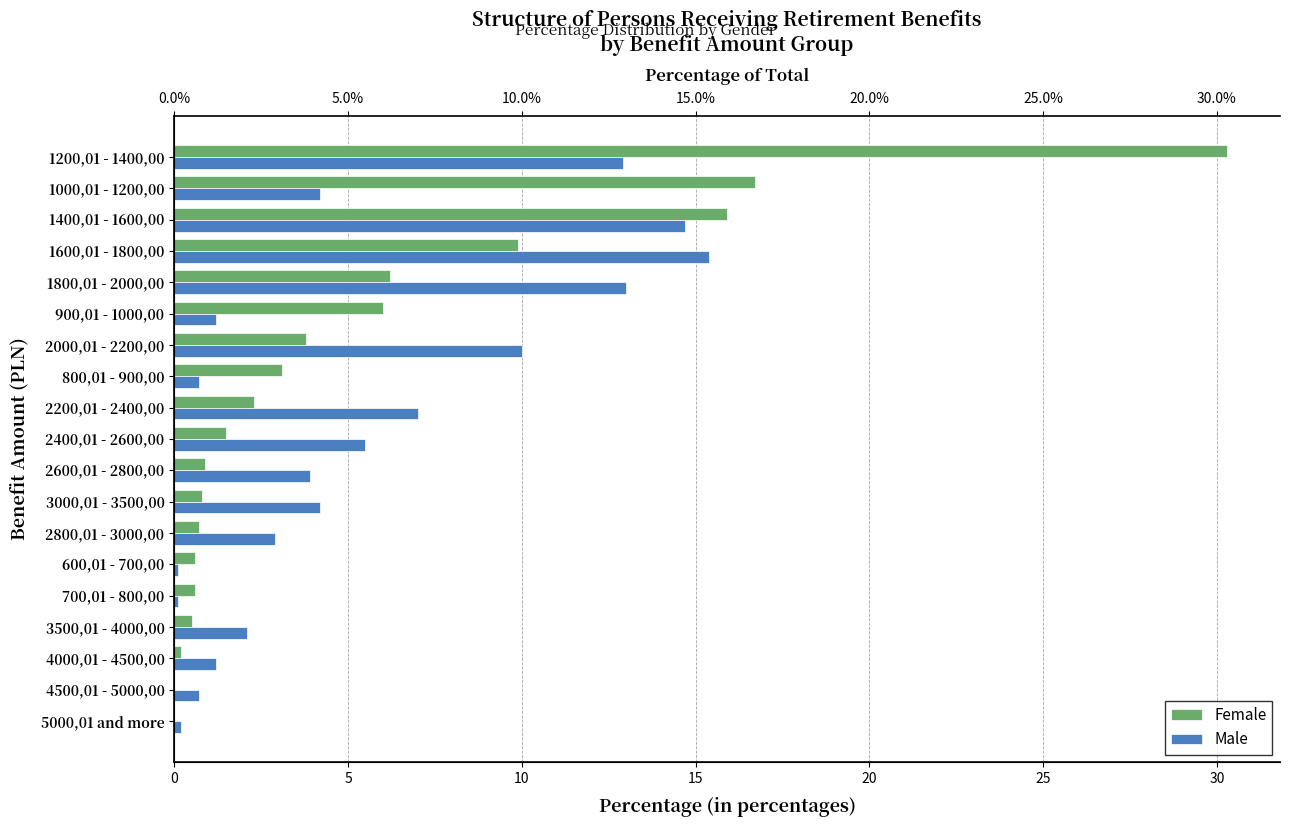

List the series in order of their peak value, lowest first.

Male, Female